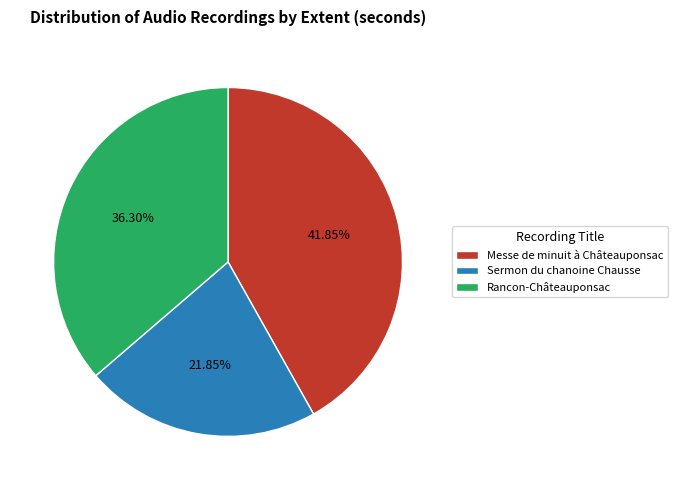

To the nearest percent, what portion does Rancon-Châteauponsac represent?

36%